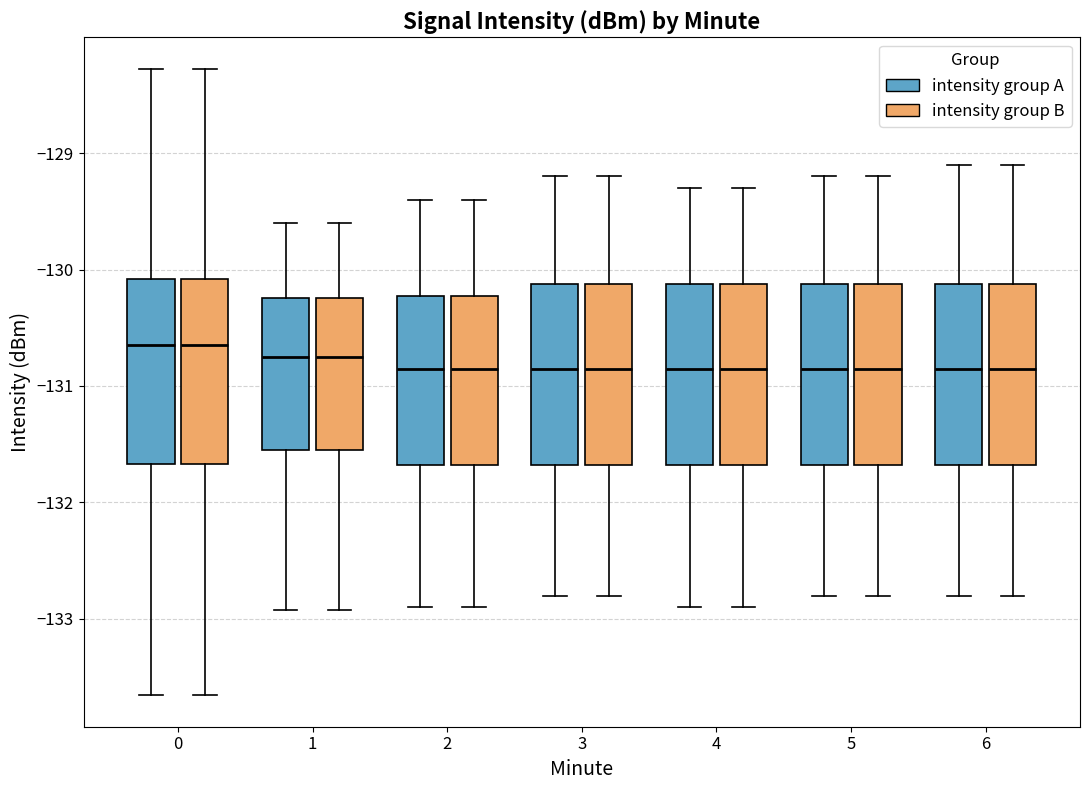

Where does the median line of the box for 1 (intensity group B) sit on the y-axis? The values are not printed on the chart, so give them approximately, as read against the axis.

-130.7